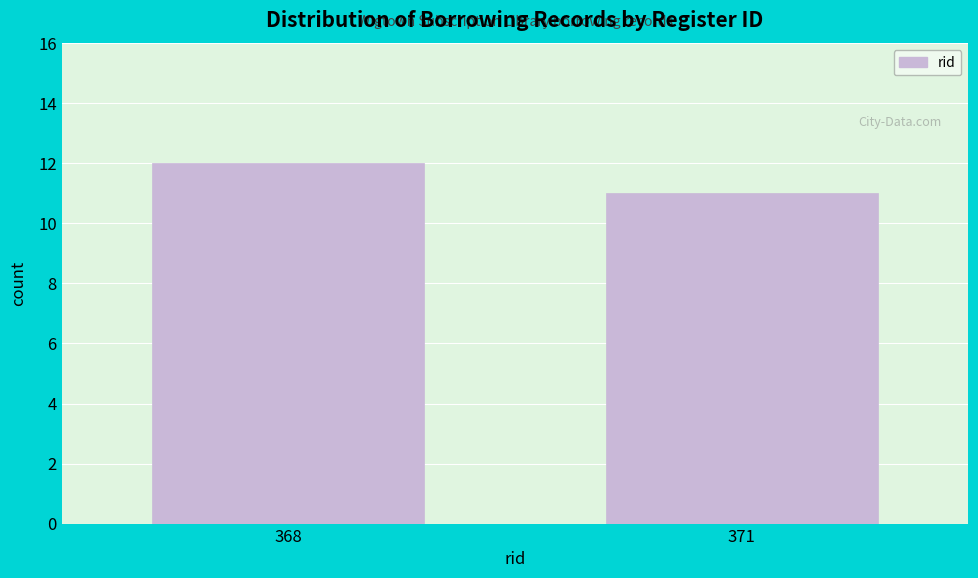

Reading right to left, what are all the values shown in this chart?

11	12